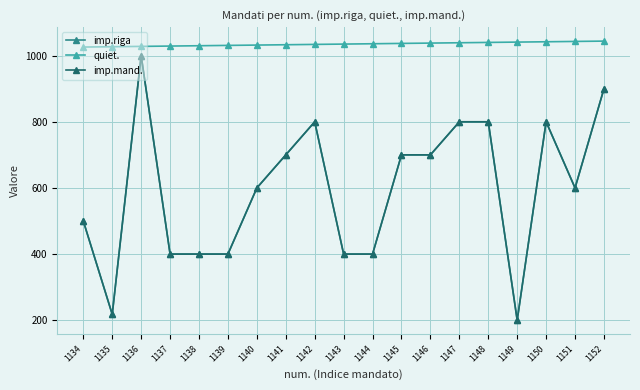

Is this an area chart (filled region under the line)?

No